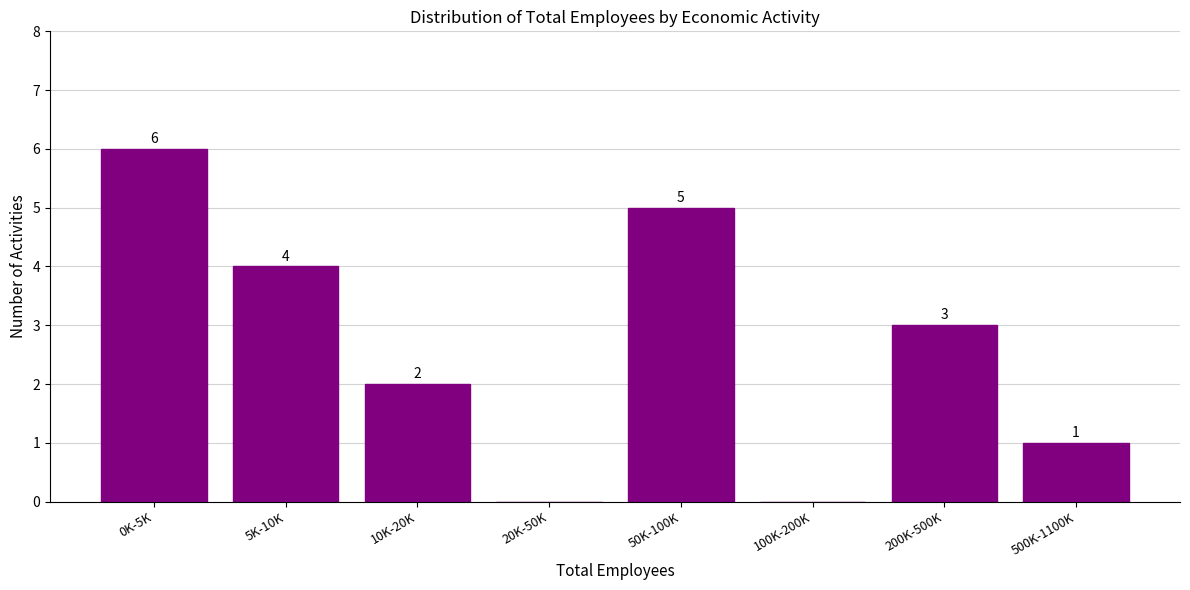

Reading right to left, list all the values displayed in this chart.

500K-1100K=1	200K-500K=3	100K-200K=0	50K-100K=5	20K-50K=0	10K-20K=2	5K-10K=4	0K-5K=6